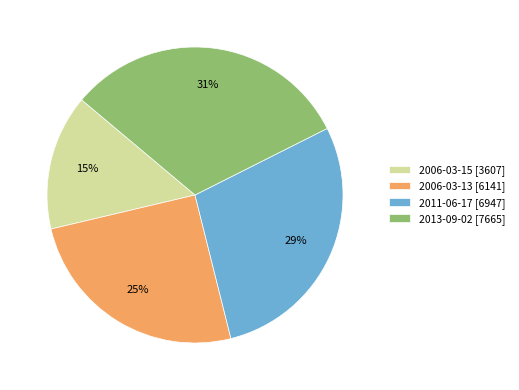

To the nearest percent, what is the difference between the 2013-09-02 [7665] and 2006-03-13 [6141] slice percentages?

6%